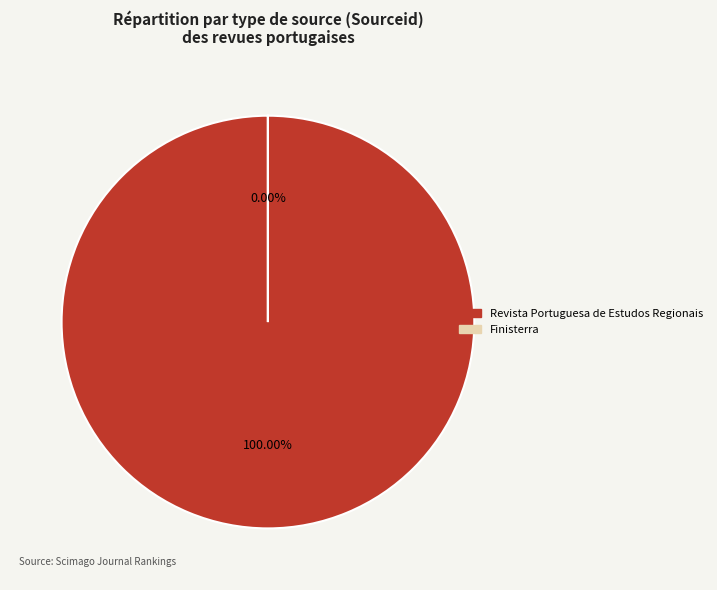

What is the ratio of the value at Revista Portuguesa de Estudos Regionais to the value at Finisterra?

749085.1